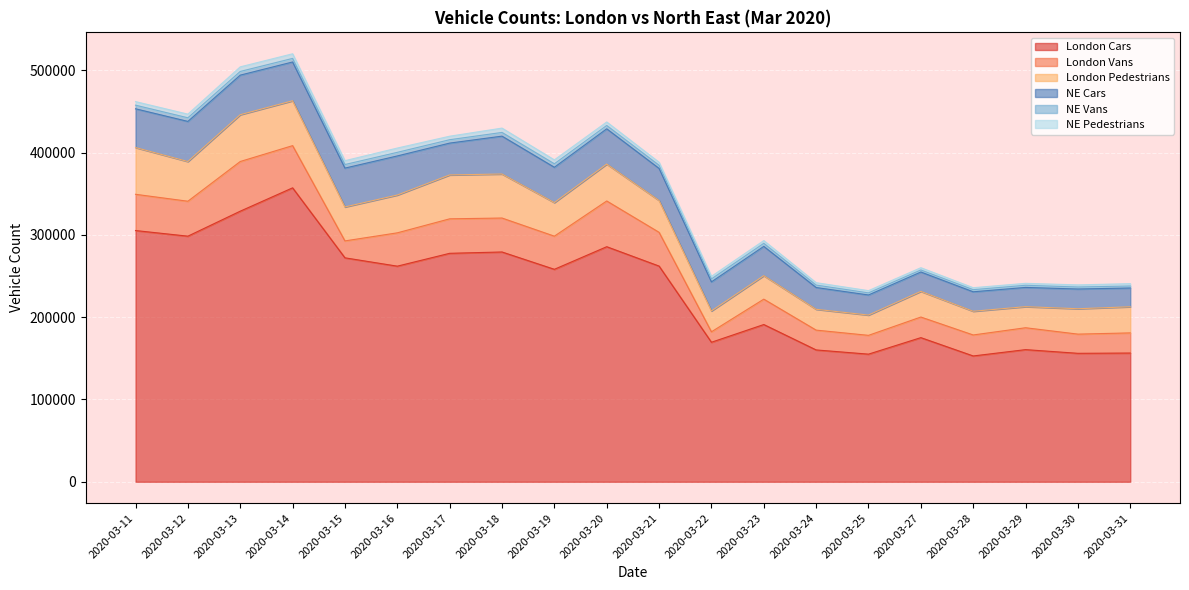

How many interior local peaks does the NE Cars series have?

6